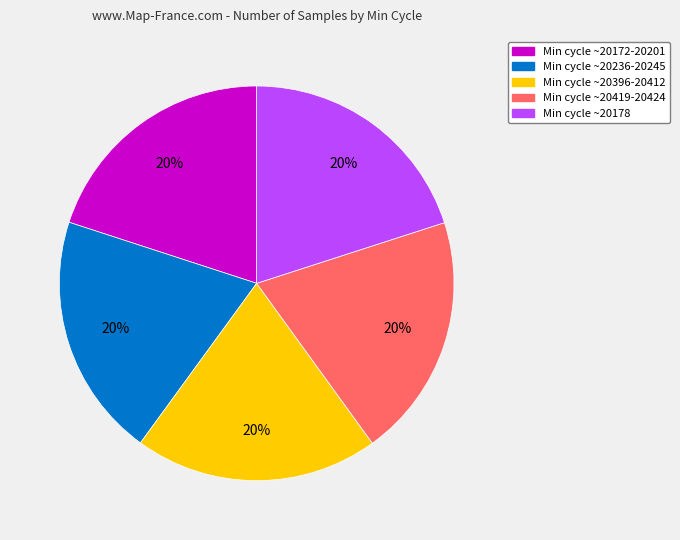

Is there a majority slice in this chart?

No